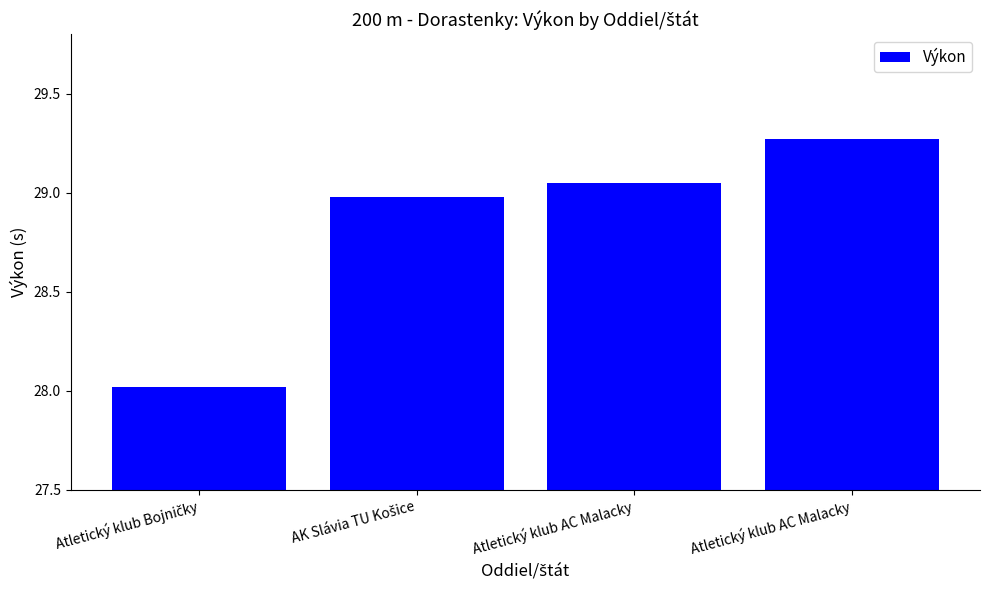

Does the chart contain any negative values?

No